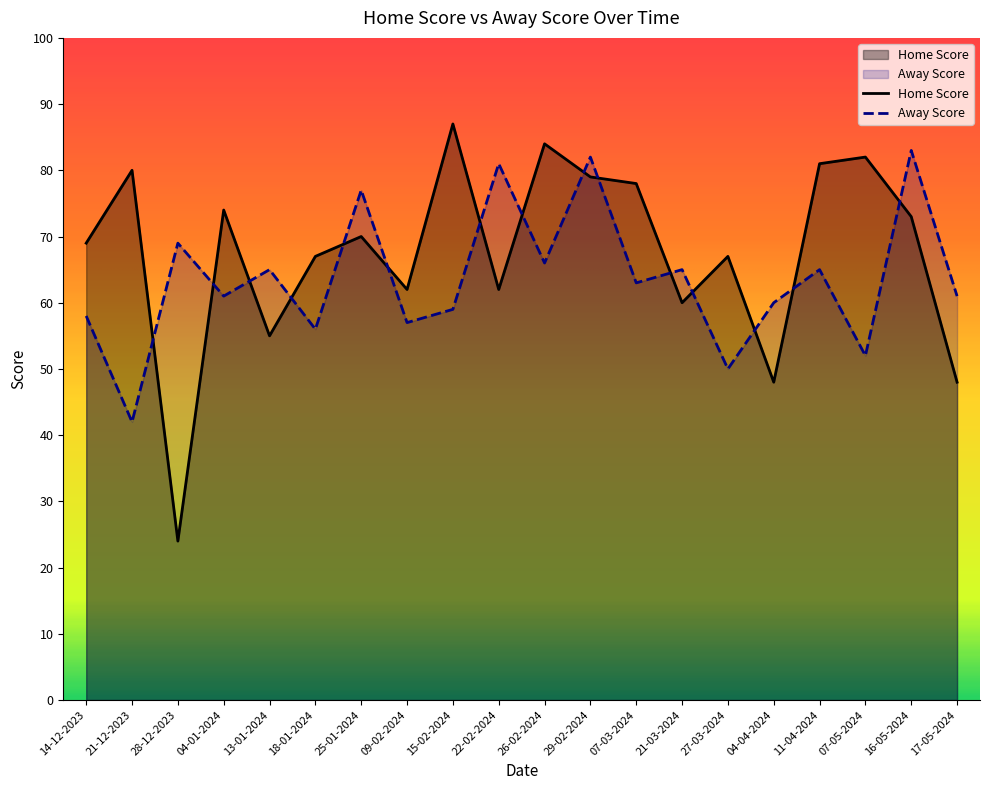

Which category has the lowest value across all series?

28-12-2023